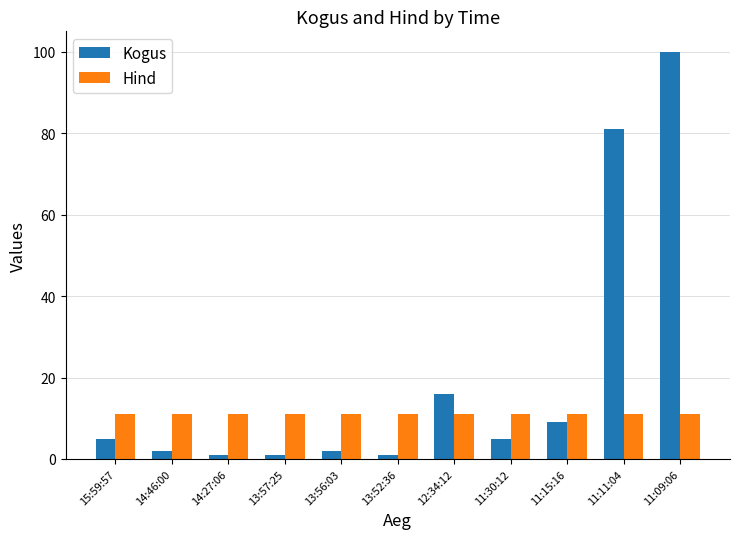

What are all the series names shown in the legend?

Kogus, Hind